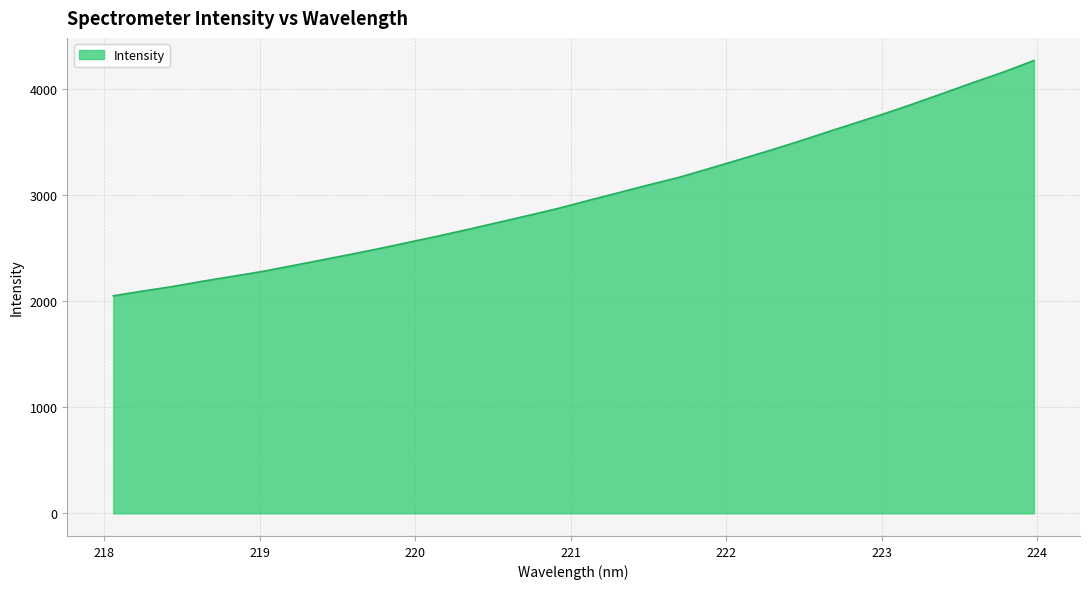

How many lines are shown in the chart?

1